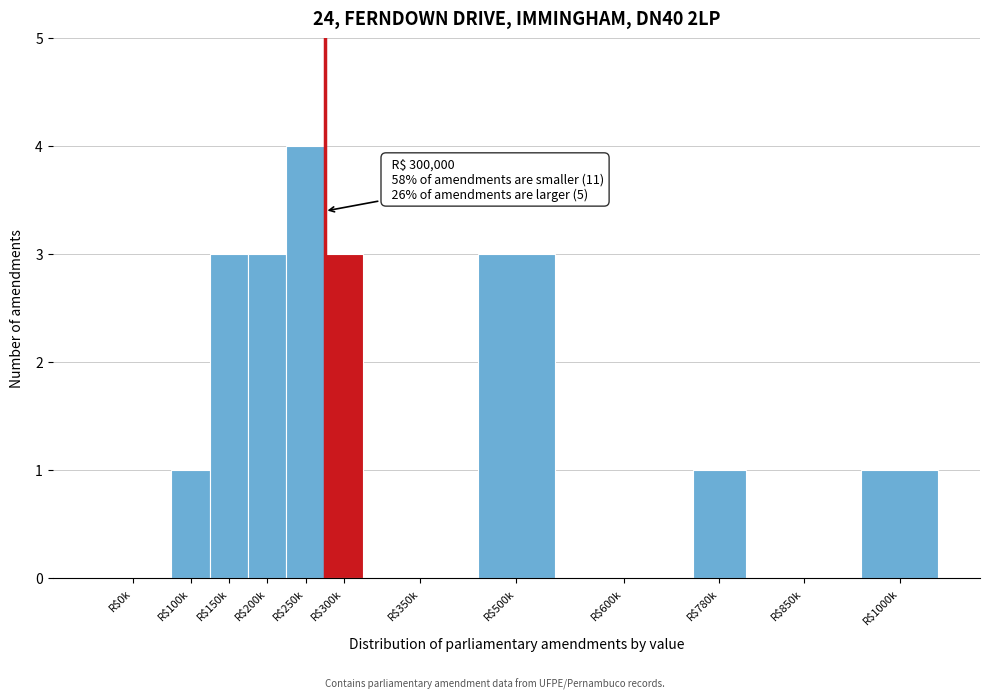

At which category does the chart reach its peak across all series?

R$250k